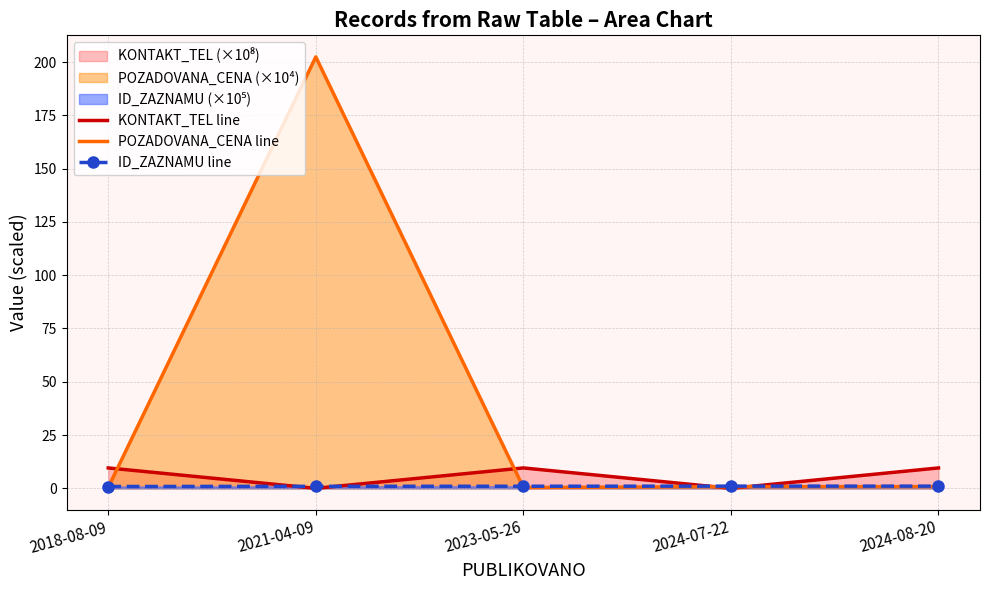

What position from the left is 2023-05-26?

3